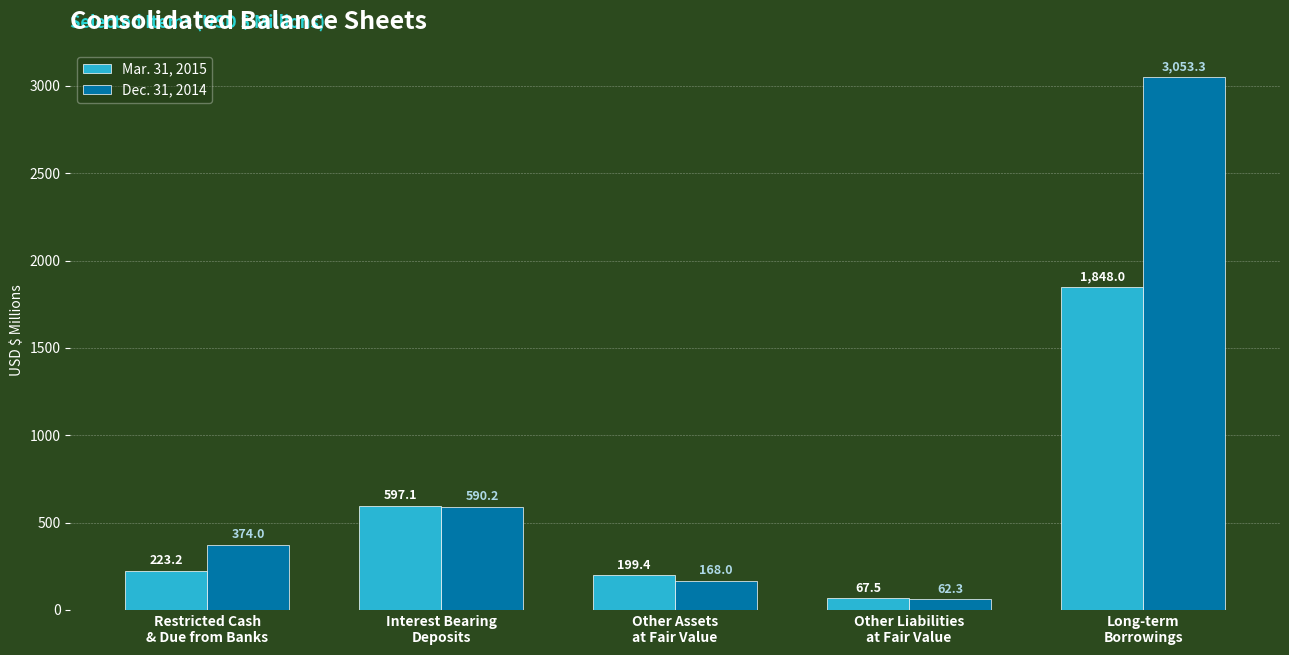

What is the total value across all series at Other Liabilities
at Fair Value?

129.8